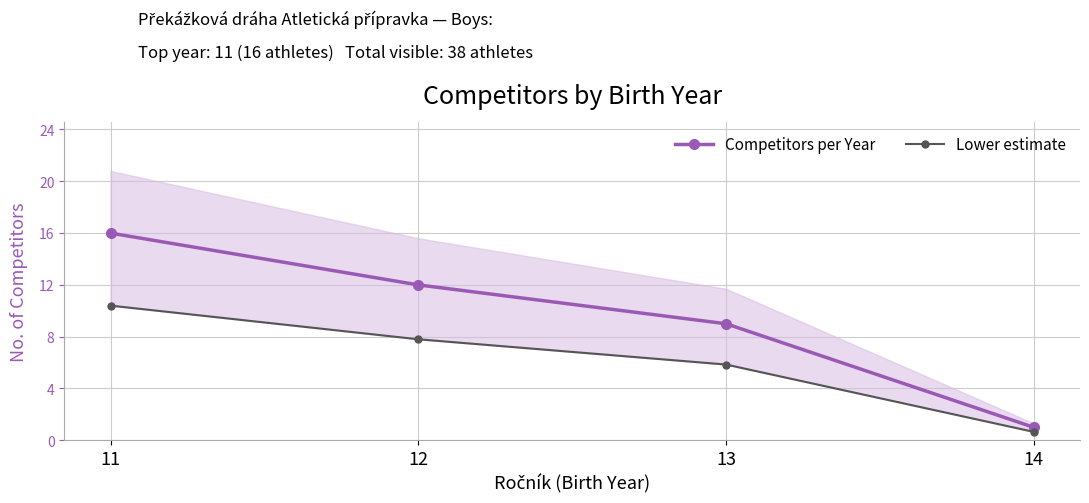

The Competitors per Year series shows 16.1 at 12. True or false?

False